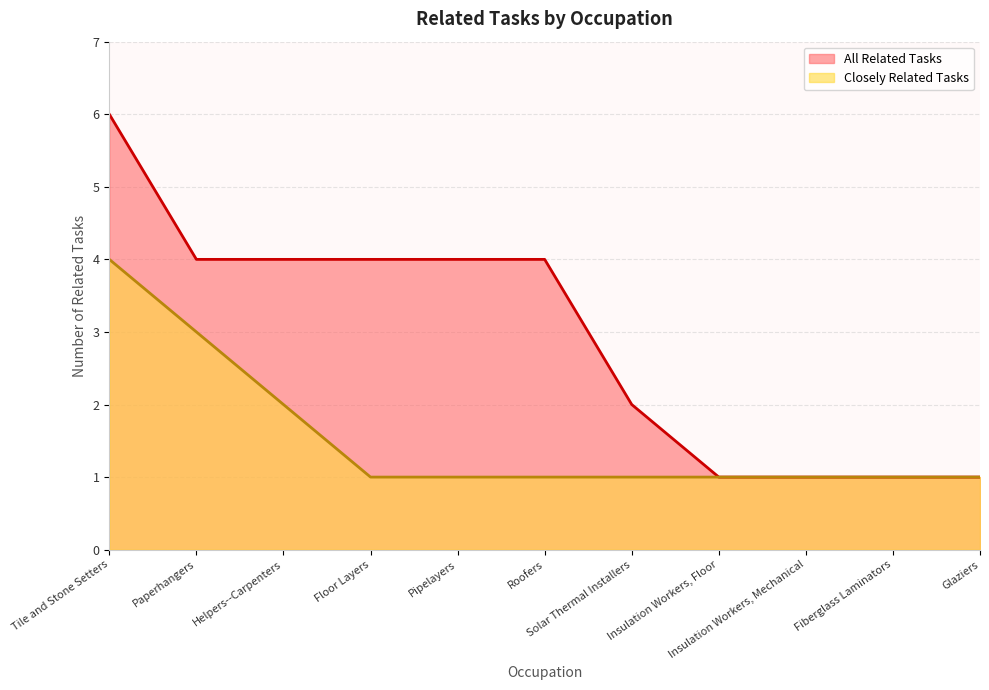

Which series has the widest spread of values?

All Related Tasks